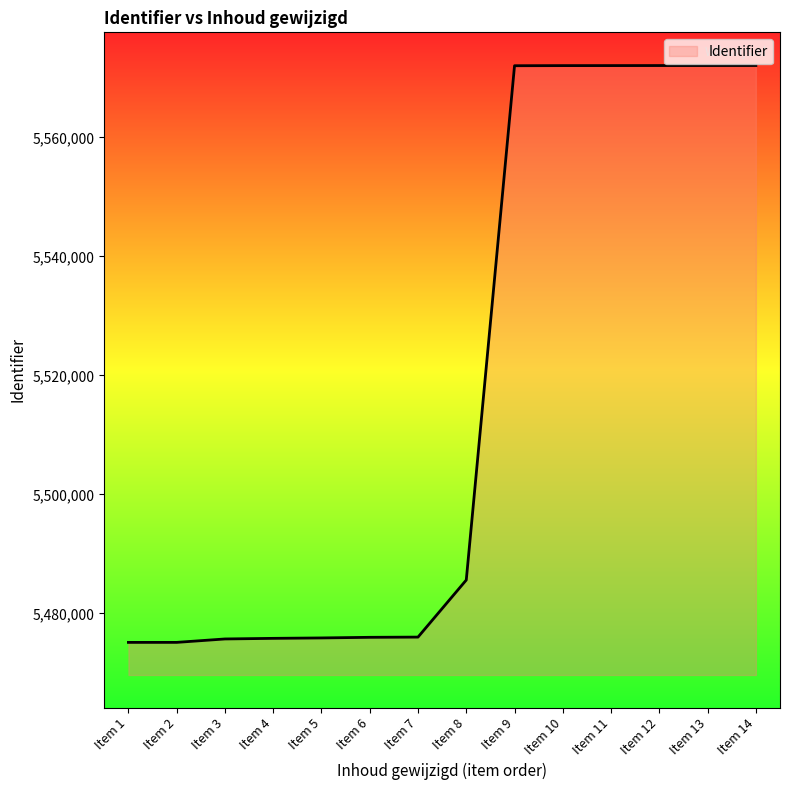

Between Item 14 and Item 3, which is larger?

Item 14